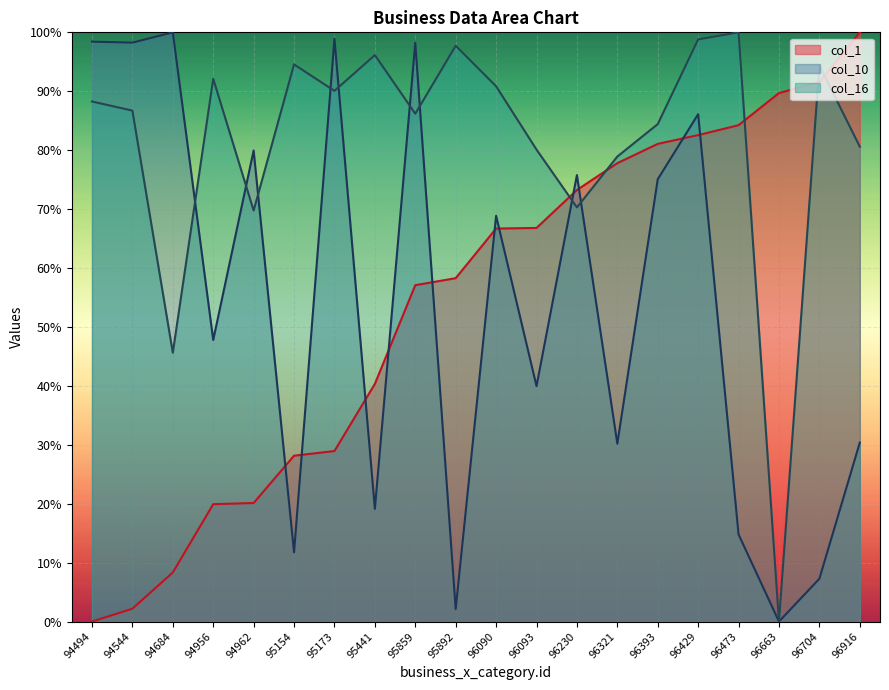

Reading left to right, list all the values displayed in this chart.

col_1: 94494=0.0	94544=2.2	94684=8.3	94956=19.9	94962=20.1	95154=28.1	95173=28.9	95441=40.3	95859=57.1	95892=58.3	96090=66.7	96093=66.8	96230=73.2	96321=77.8	96393=81.1	96429=82.6	96473=84.2	96663=89.7	96704=91.6	96916=100.0
col_16: 94494=88.3	94544=86.7	94684=45.6	94956=92.1	94962=69.8	95154=94.6	95173=90.1	95441=96.1	95859=86.2	95892=97.7	96090=90.8	96093=80.1	96230=70.3	96321=78.9	96393=84.4	96429=98.8	96473=100.0	96663=0.0	96704=94.4	96916=80.6
col_10: 94494=98.4	94544=98.3	94684=100.0	94956=47.8	94962=79.9	95154=11.7	95173=98.9	95441=19.1	95859=98.2	95892=2.1	96090=68.9	96093=40.0	96230=75.8	96321=30.2	96393=75.1	96429=86.1	96473=14.8	96663=0.0	96704=7.3	96916=30.4